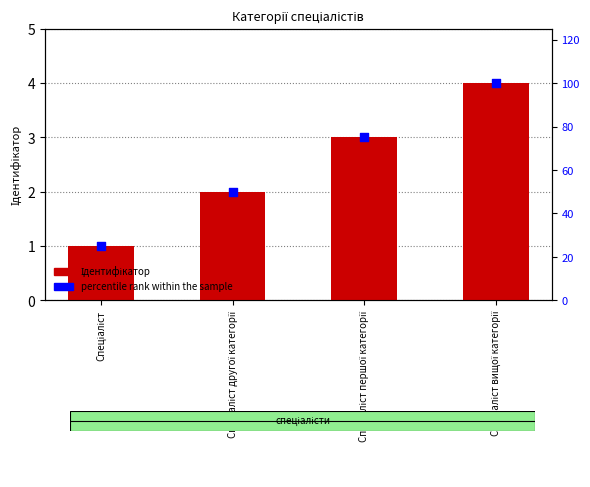

Which series has the largest total across all categories?

percentile rank within the sample